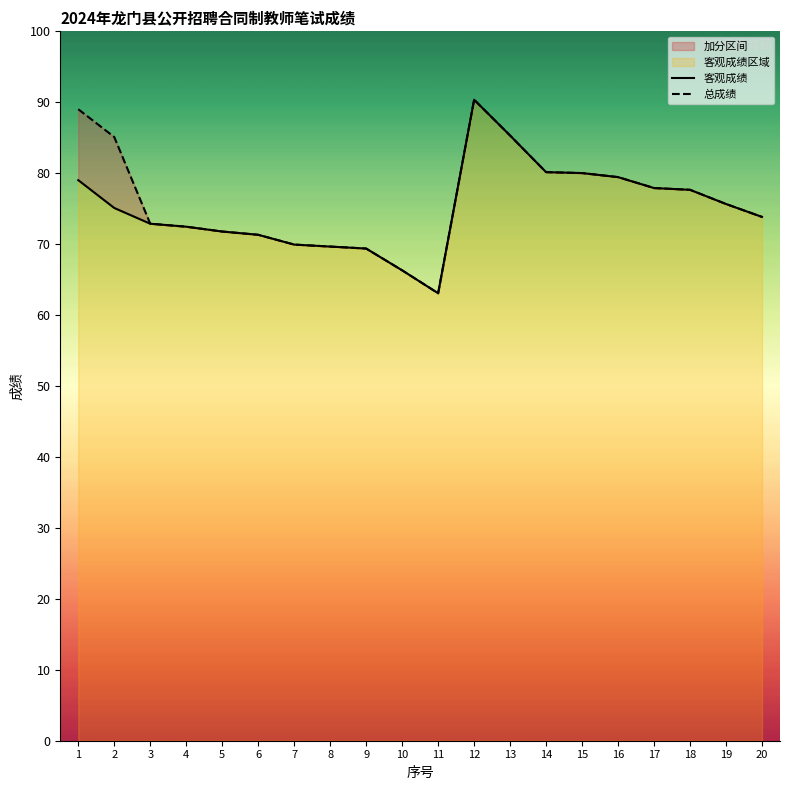

Which series changed the most between 2 and 13?

客观成绩